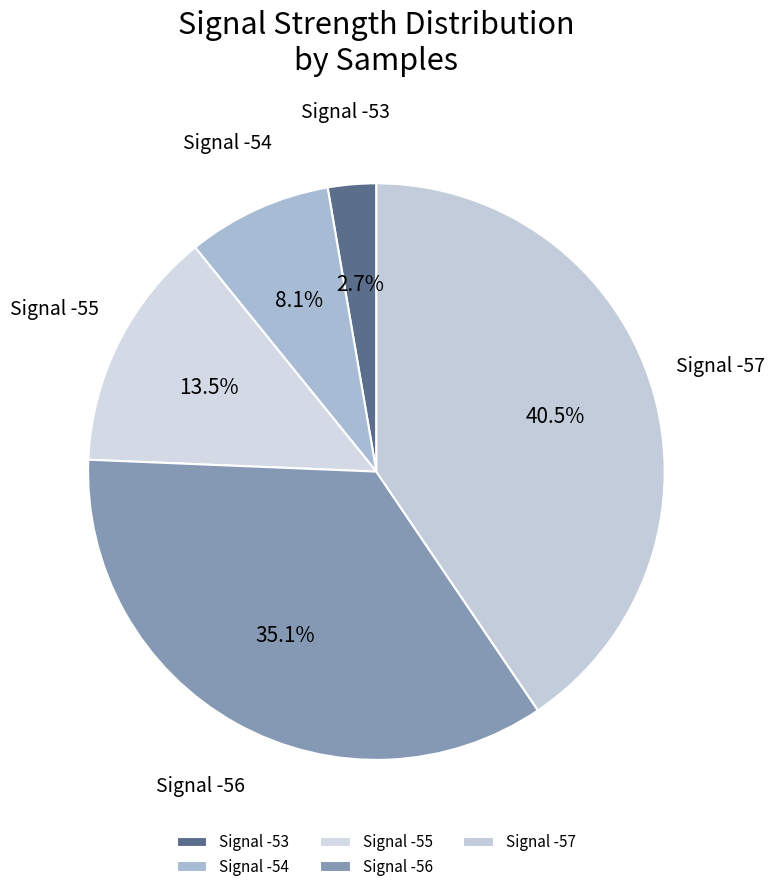

Does Signal -57 account for over 50% of the chart?

No